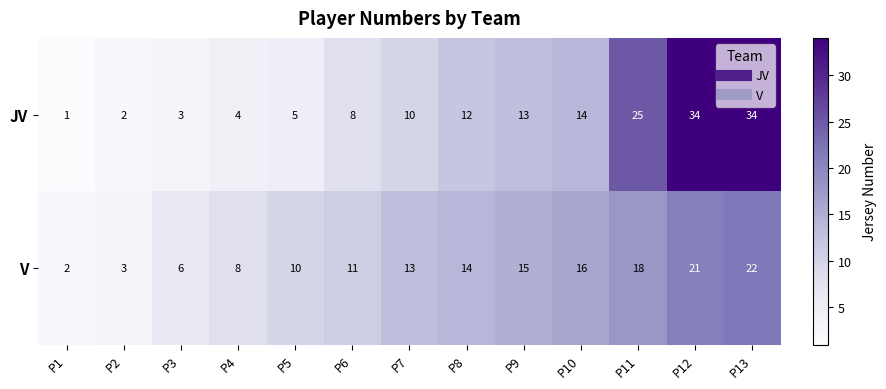

What is the difference between the V values at P2 and P7?

10